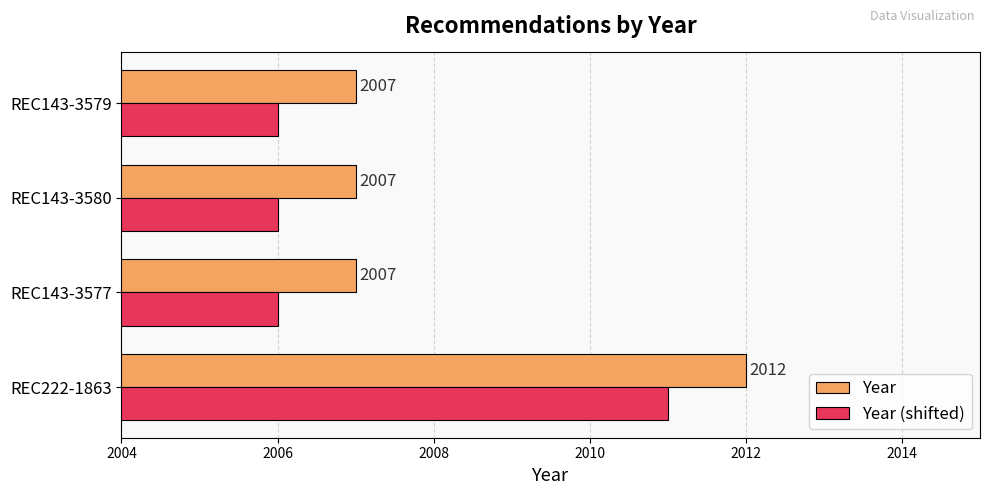

True or false: Year has a value of 511 at REC143-3580.

False